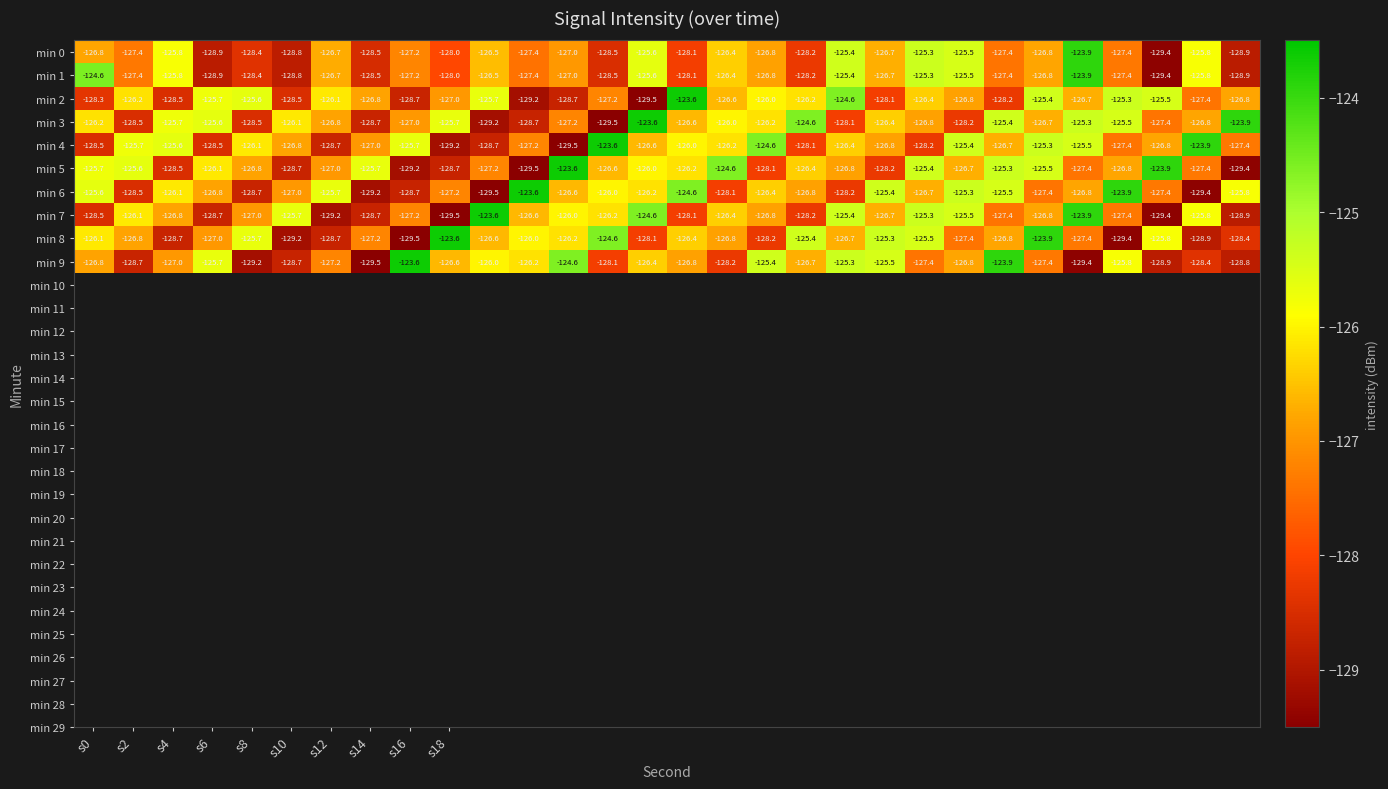

What is the maximum value for min 5?

-123.6